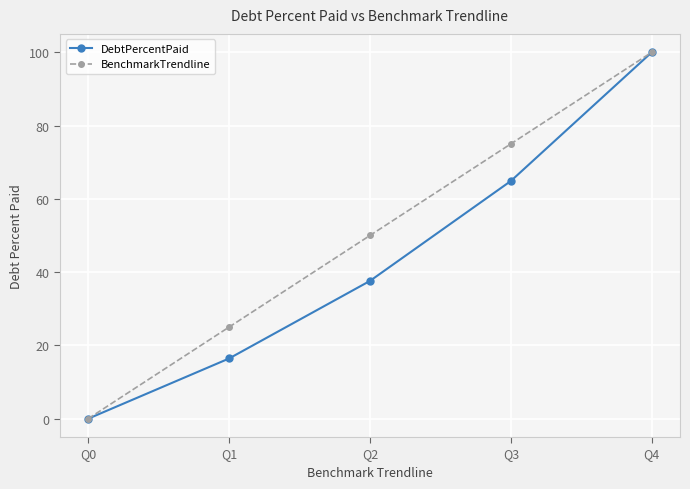

Which label corresponds to the smallest value in the chart?

Q0